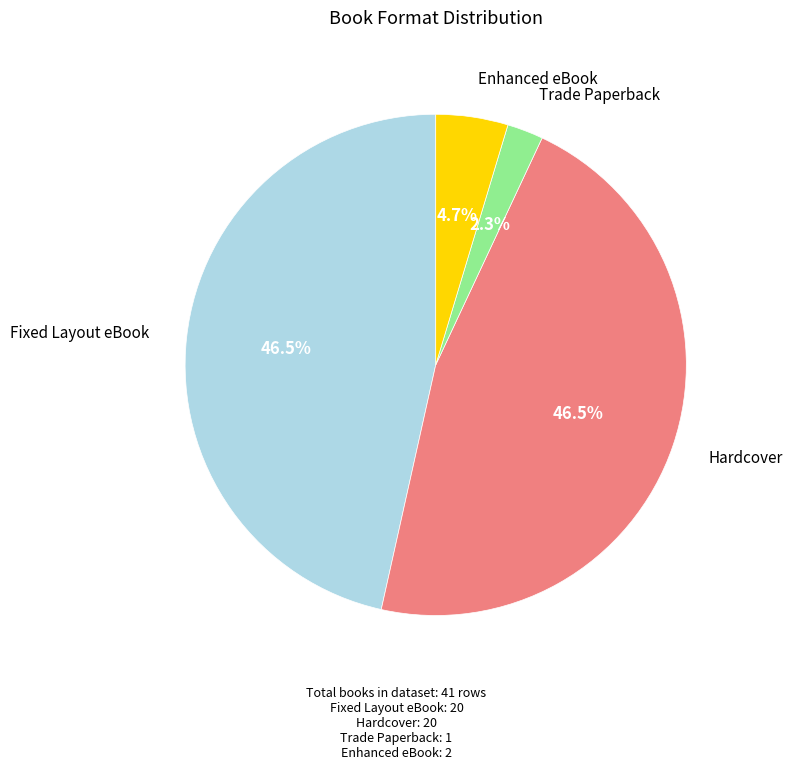

Is there a majority slice in this chart?

No